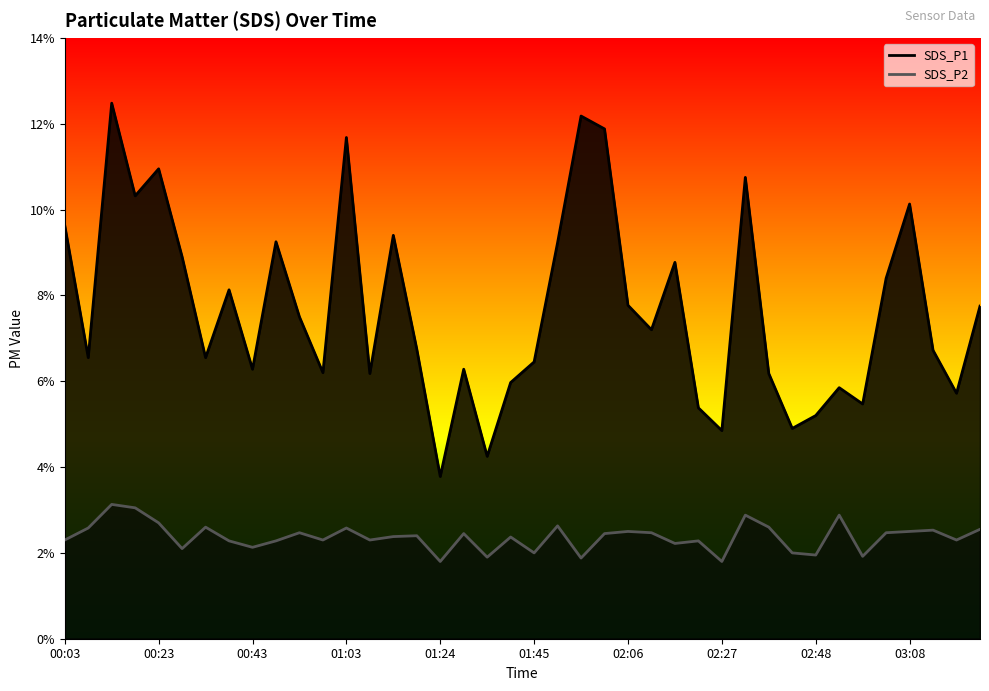

Is it true that SDS_P2 equals 2.7 at 00:23?

True